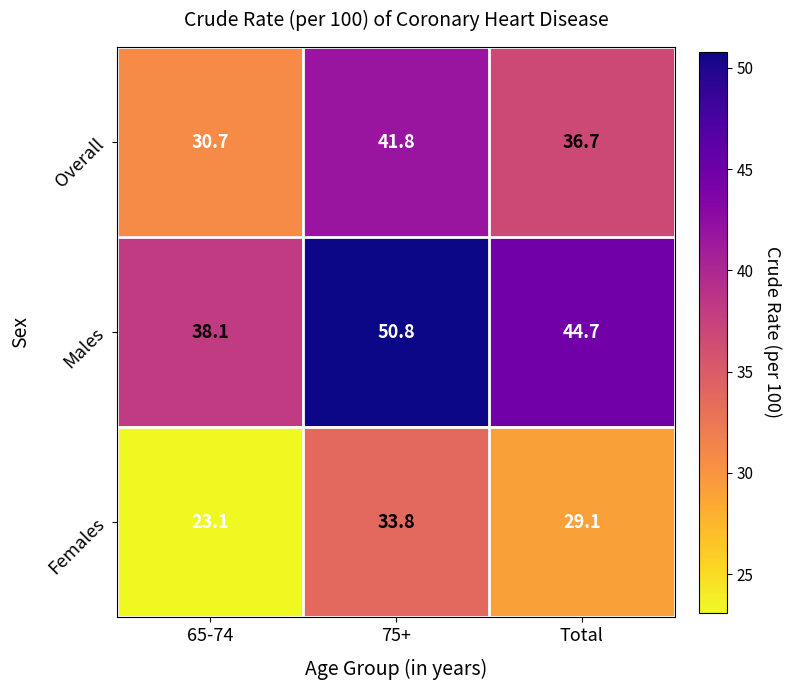

Reading left to right, what are all the values shown in this chart?

Overall: 65-74=30.7	75+=41.8	Total=36.7
Males: 65-74=38.1	75+=50.8	Total=44.7
Females: 65-74=23.1	75+=33.8	Total=29.1